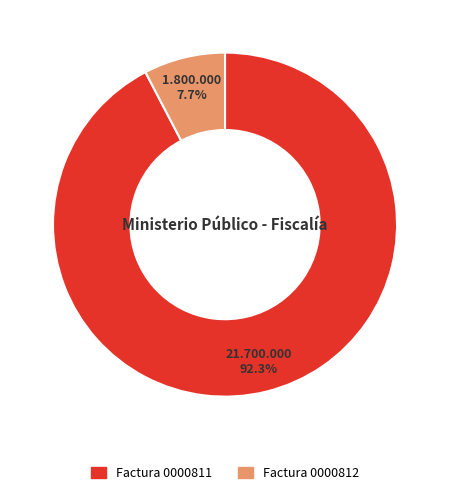

Is there any slice that represents more than half of the pie?

Yes